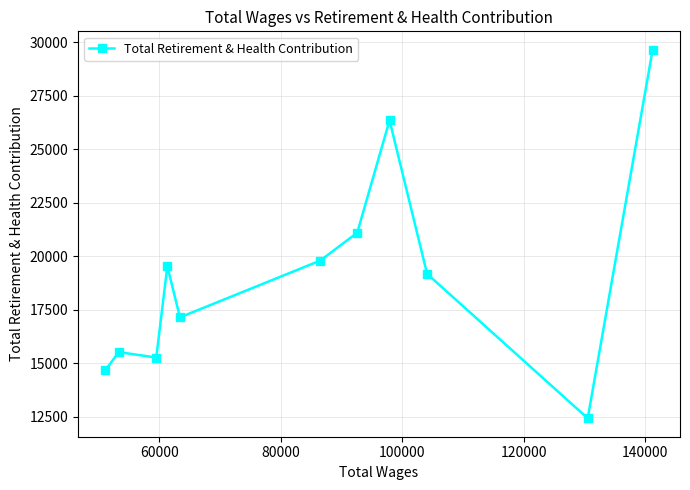

True or false: the data has more than 2 interior local peaks.

True